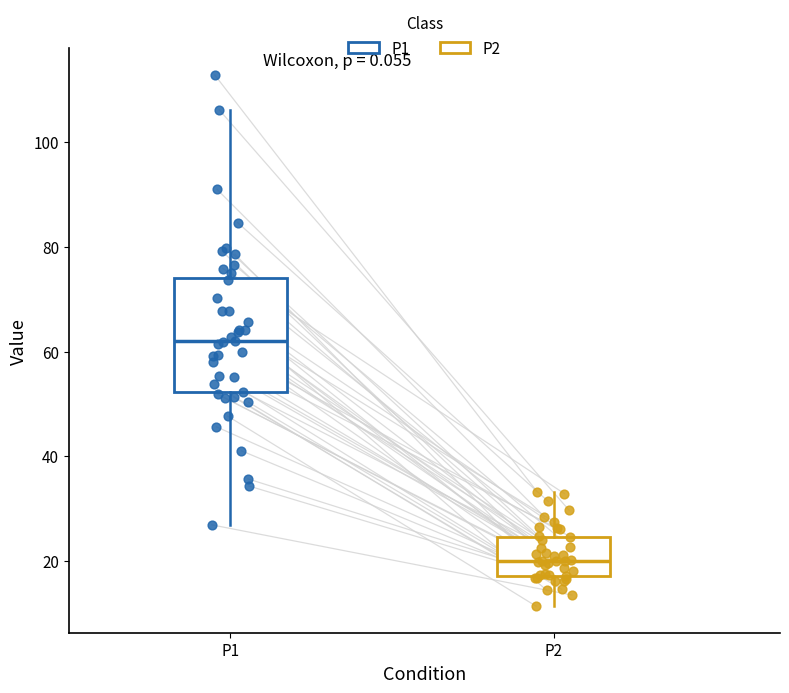

Which box's median line is the highest?

P1